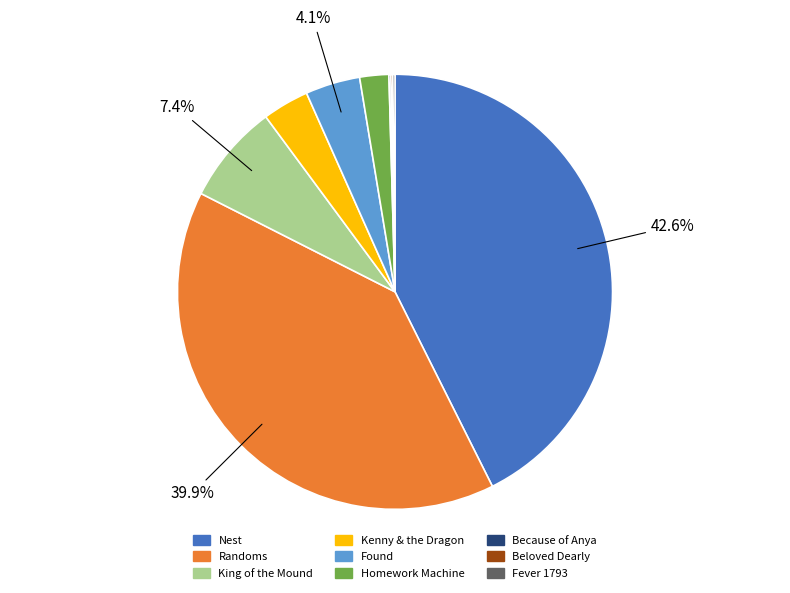

Is there a majority slice in this chart?

No